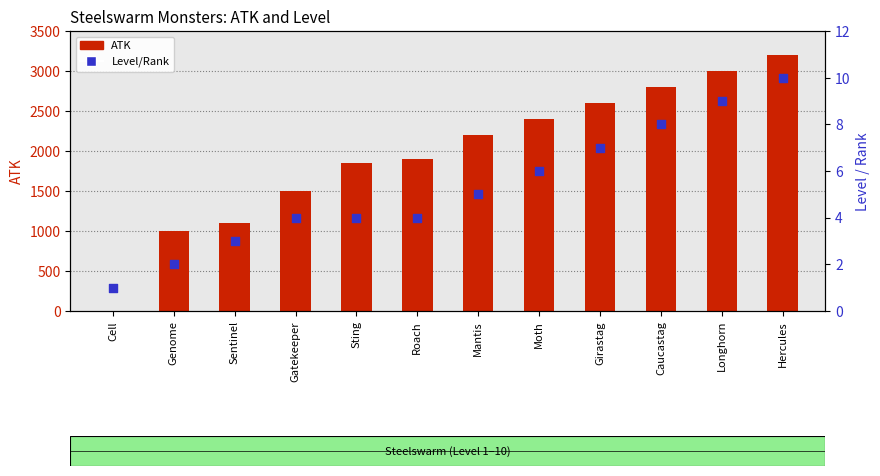

Which series reaches the maximum Y coordinate?

ATK